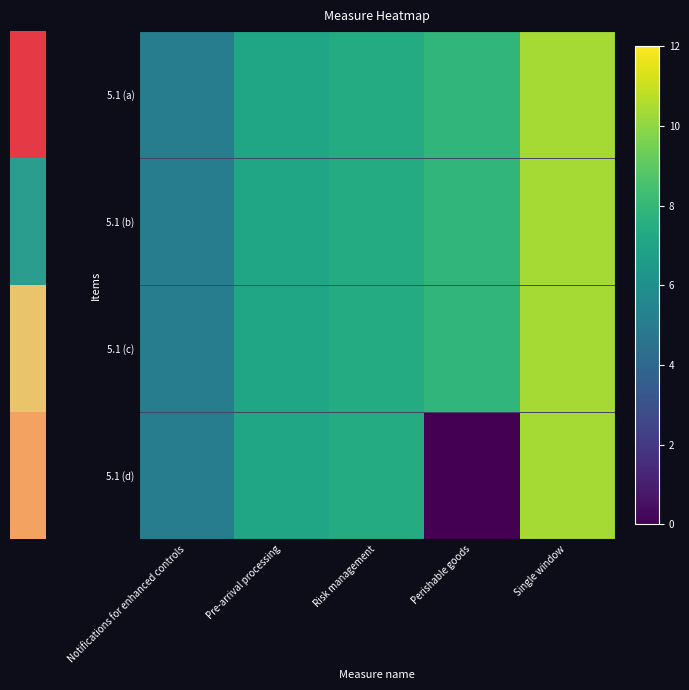

Count the number of data series in this chart.

4